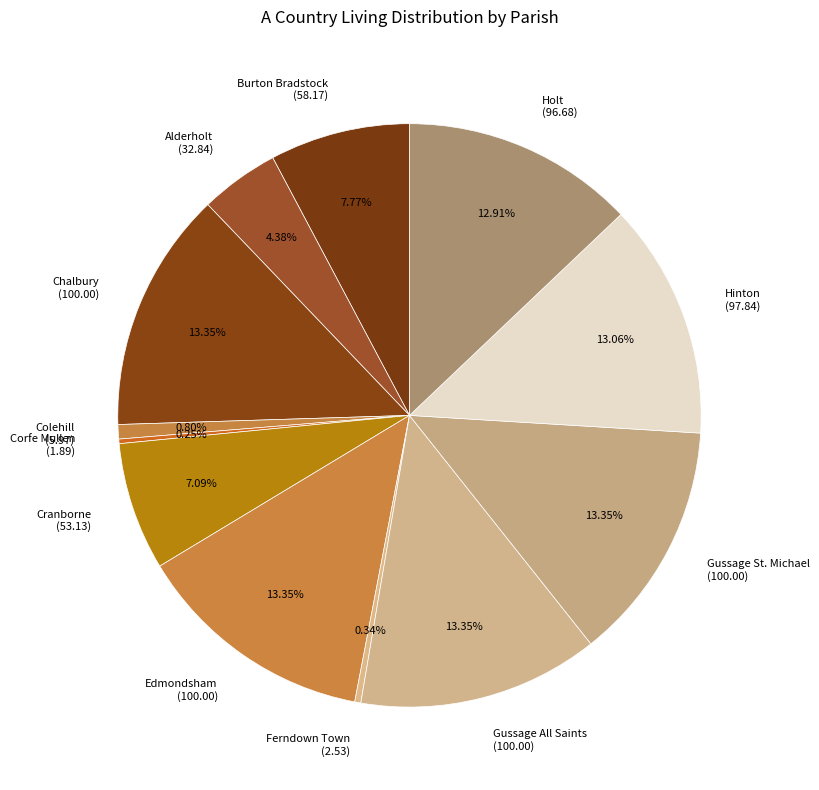

True or false: Gussage All Saints accounts for 13% of the total.

True